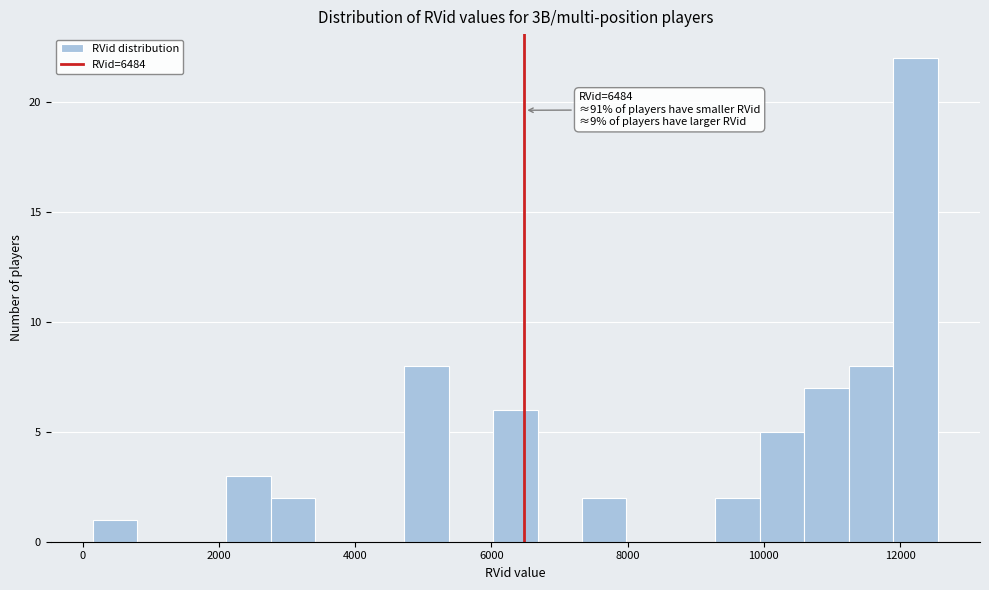

Read against the x-axis, roughly where is the centre of the tallest bar?

12200